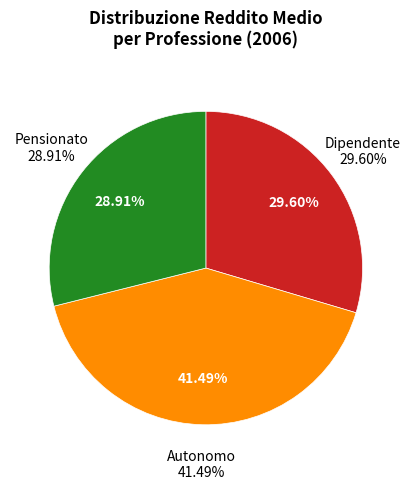

How many slices are in this pie chart?

3